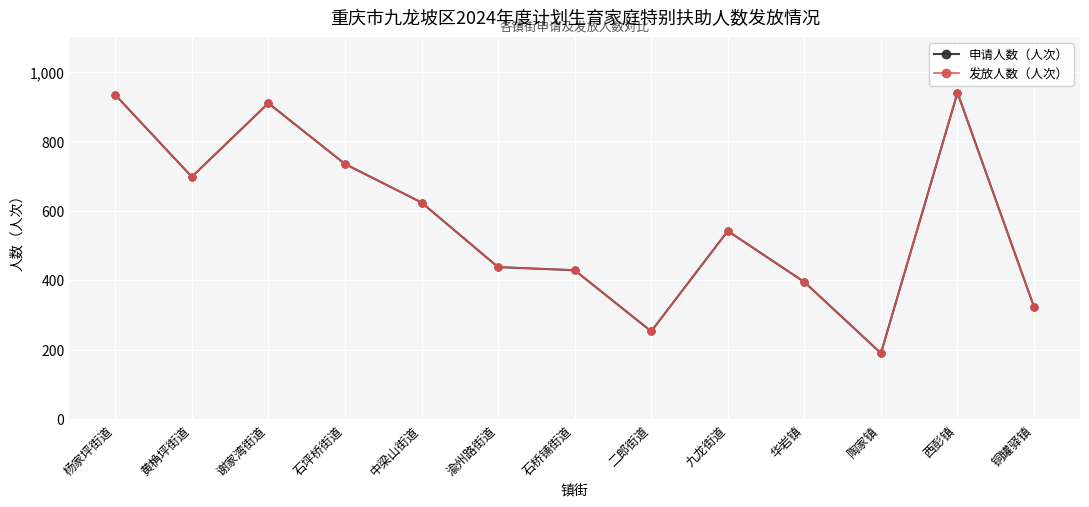

What is the greatest value displayed?

940